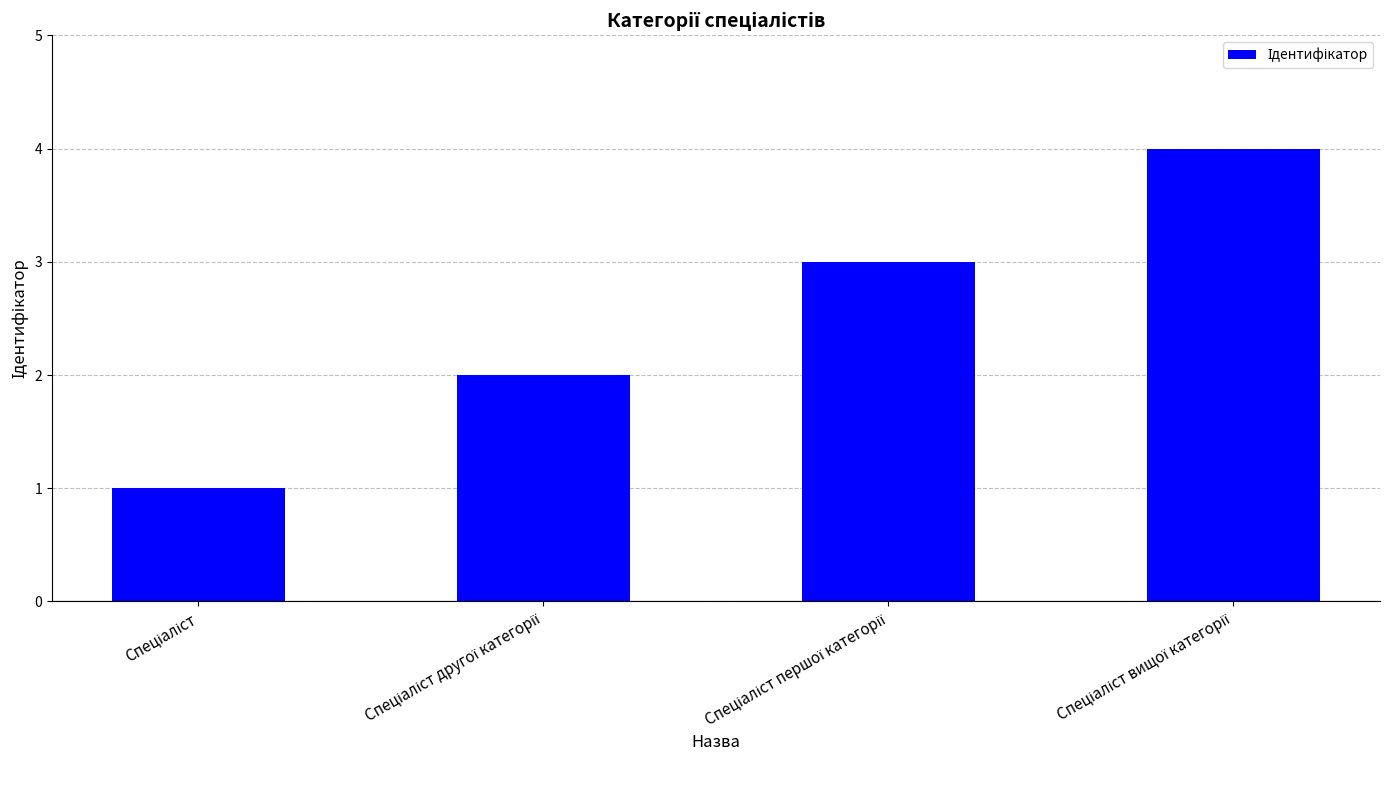

What is the difference between the maximum and minimum values?

3